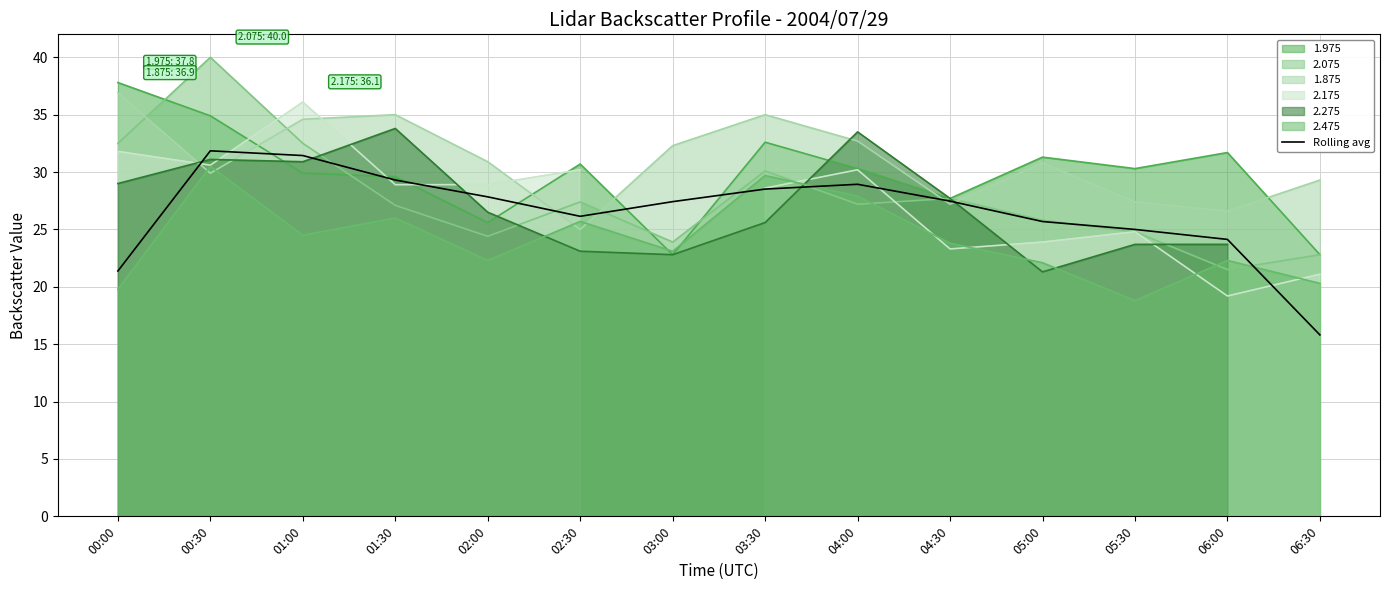

Does the chart display data point markers on the line(s)?

No